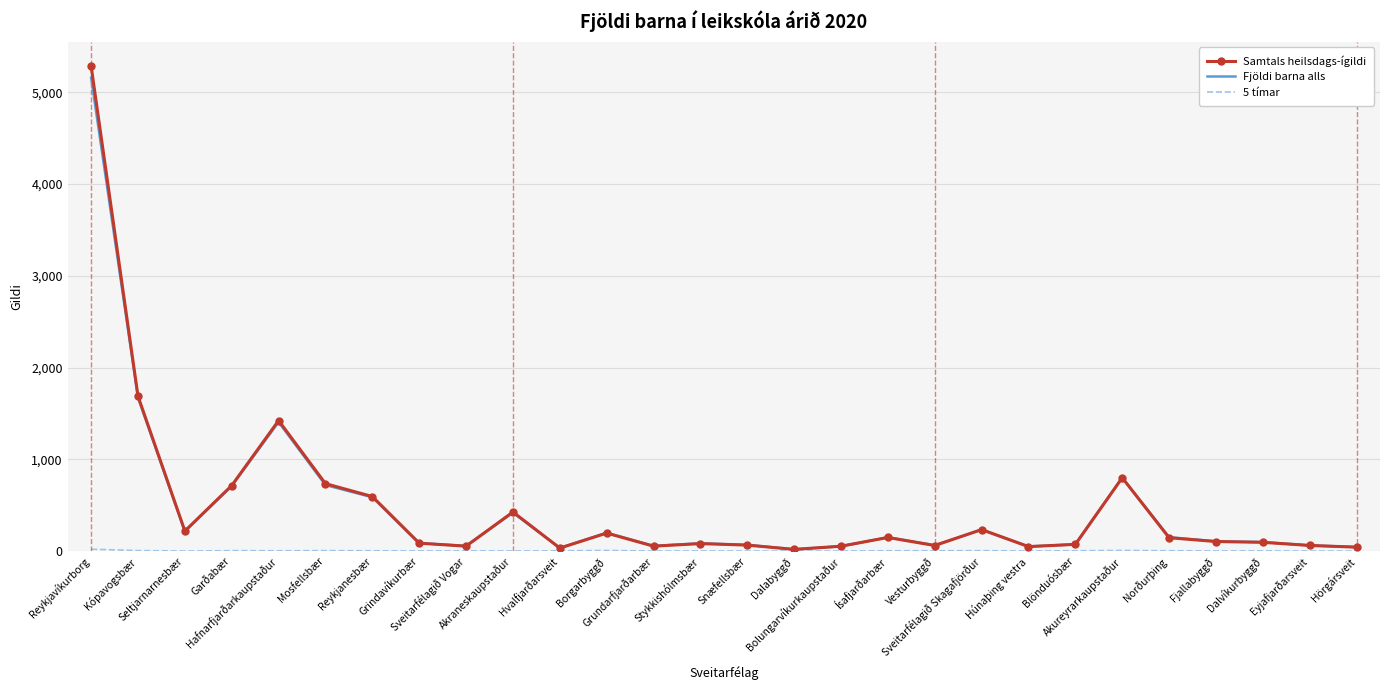

Which series has the widest spread of values?

Samtals heilsdags-ígildi